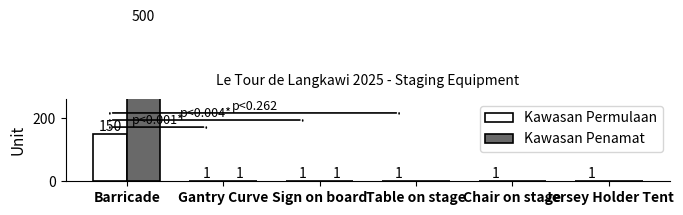

Between Barricade and Gantry Curve, which series saw the biggest shift?

Kawasan Penamat